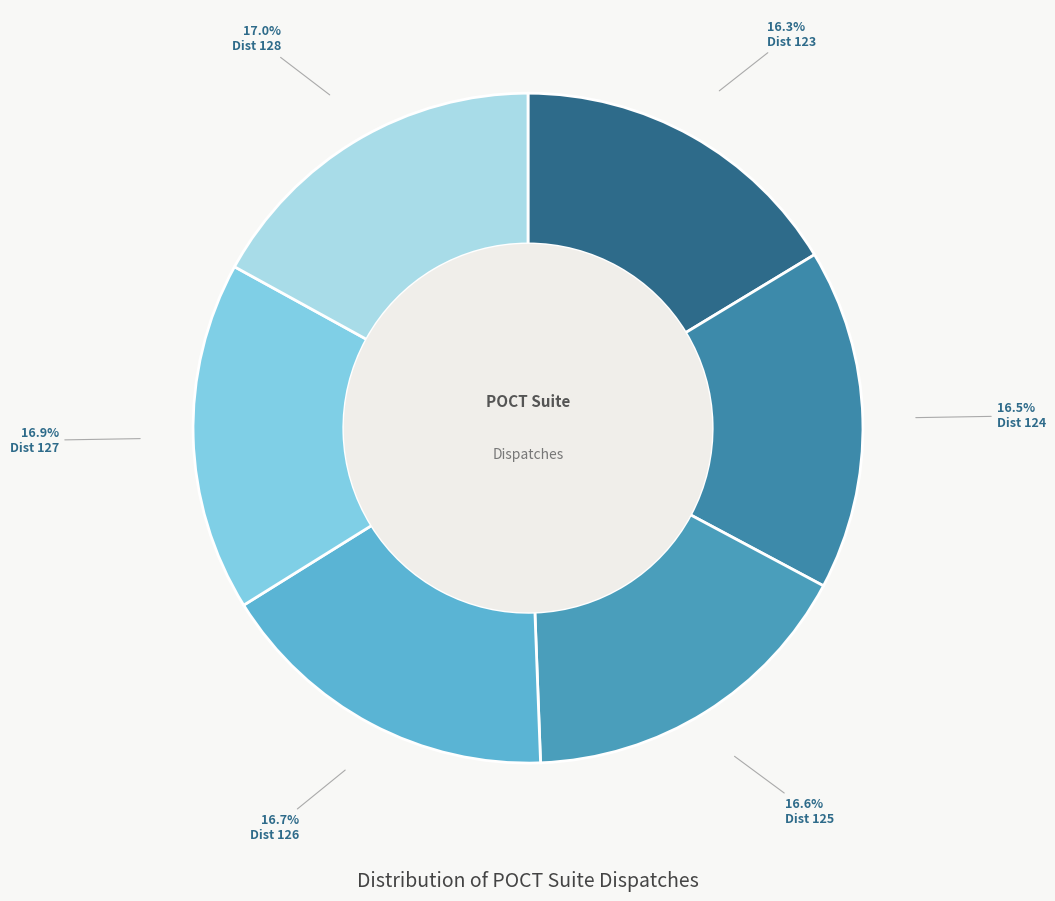

True or false: Dist 123 accounts for 6% of the total.

False